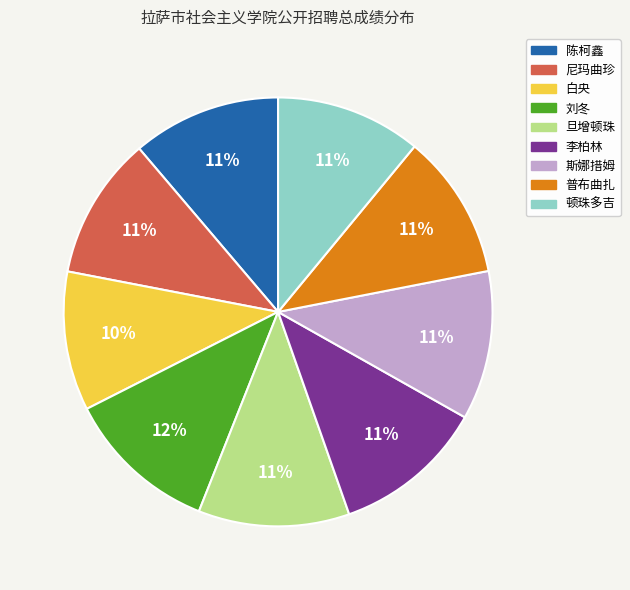

How many segments does this pie chart have?

9